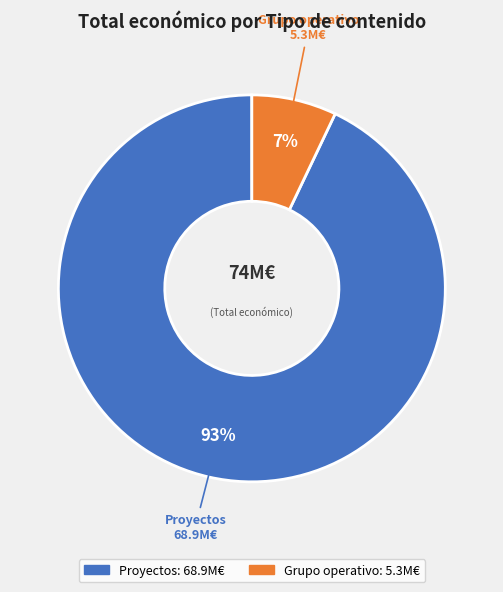

To the nearest percent, what is the difference between the largest and smallest slice percentages?

86%